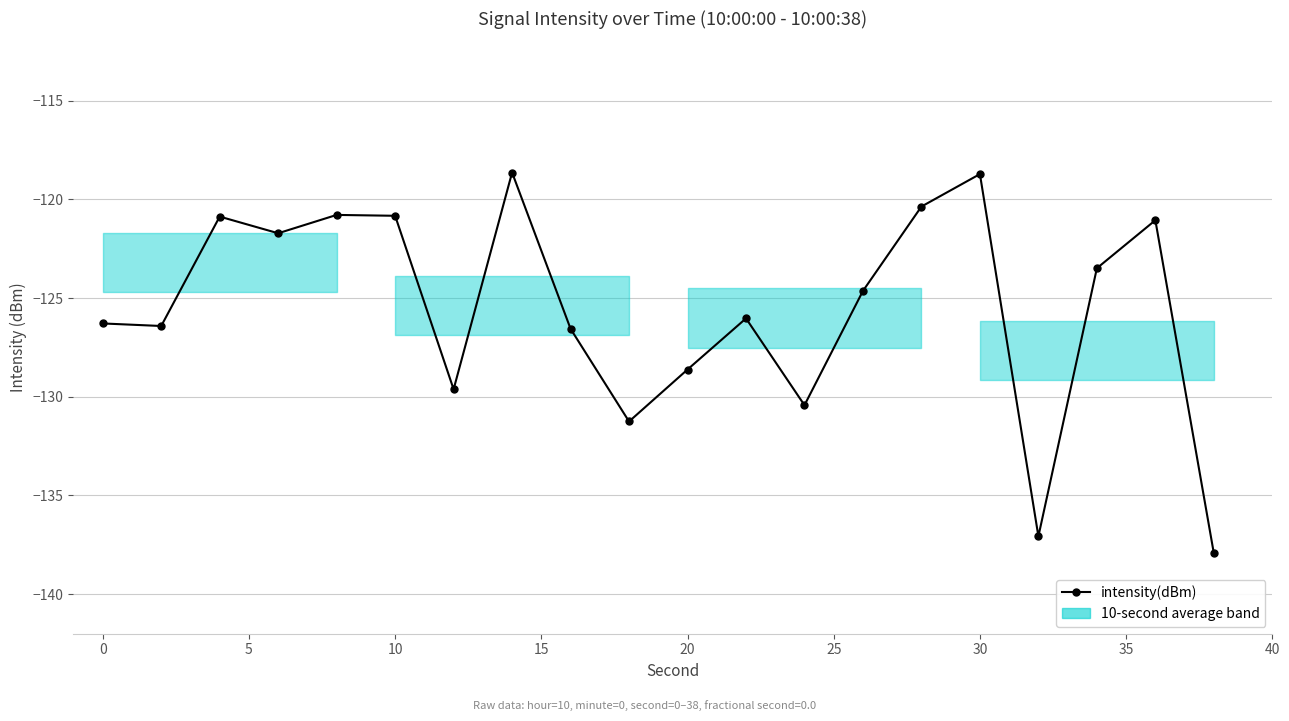

What is the greatest value displayed?

-118.6